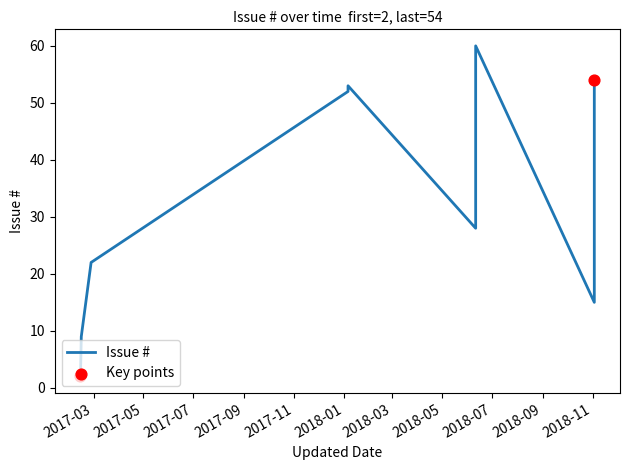

Which has a higher value, 2018-05 or 2017-09?

2017-09